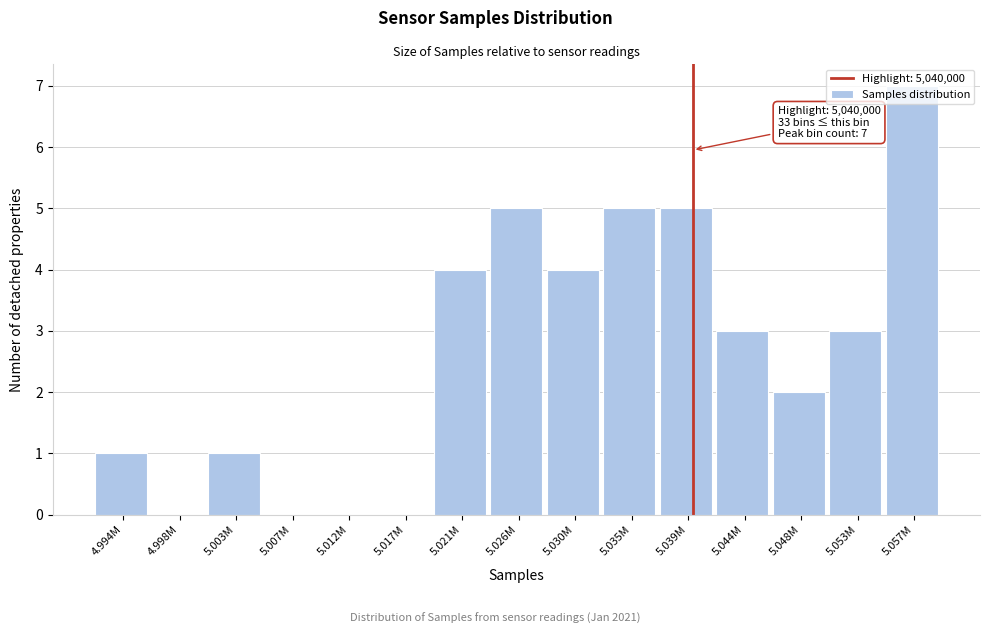

True or false: the data shows 2 at 5.048M.

True